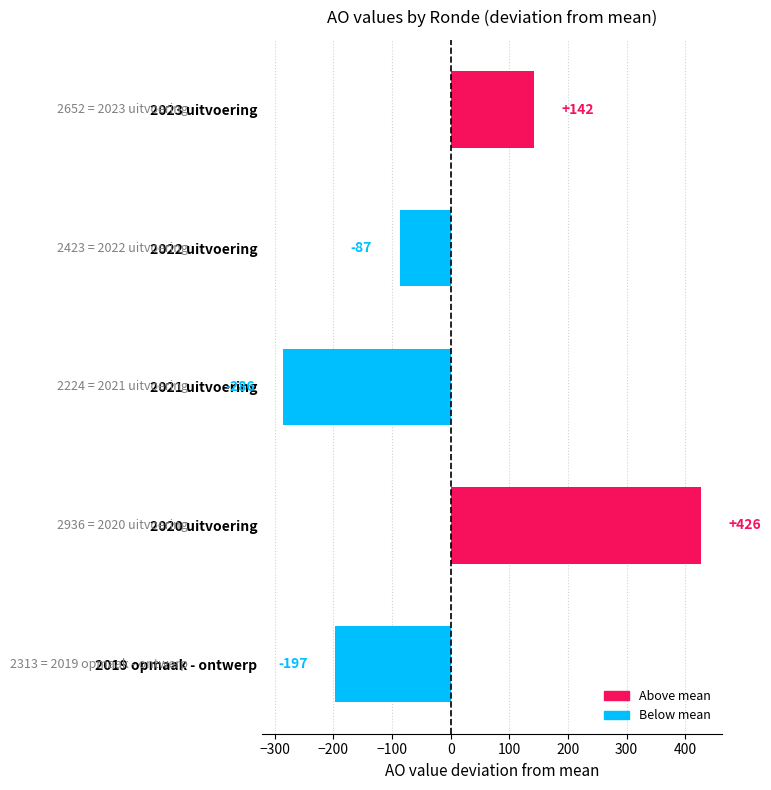

The value at 2021 uitvoering is -285.6. True or false?

True